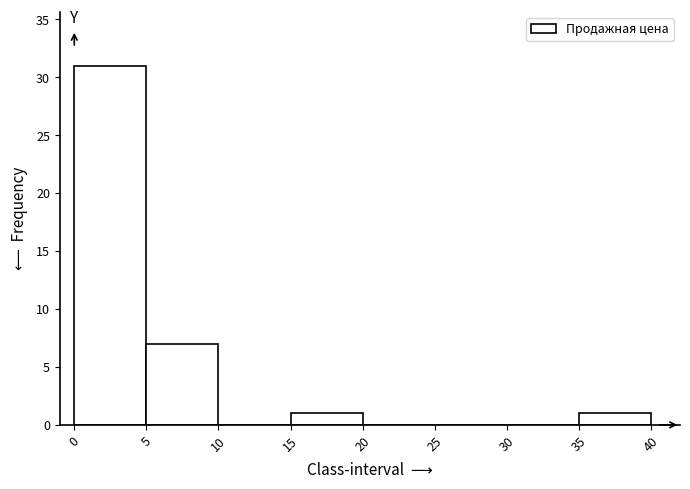

Reading left to right, list every bar in this chart as the range it spans on the x-axis followed by its height. The values are not printed on the chart, so give them approximately, as read against the axis.

0 to 5: 31
5 to 10: 7
10 to 15: 0
15 to 20: 1
20 to 25: 0
25 to 30: 0
30 to 35: 0
35 to 40: 1